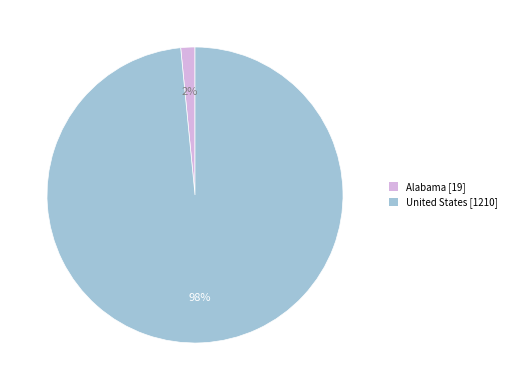

Rank the categories by value from lowest to highest.

Alabama, United States